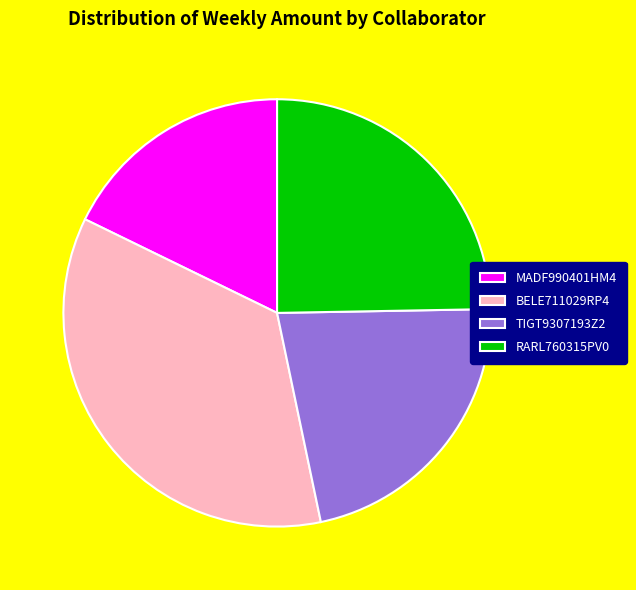

Does MADF990401HM4 account for over 50% of the chart?

No